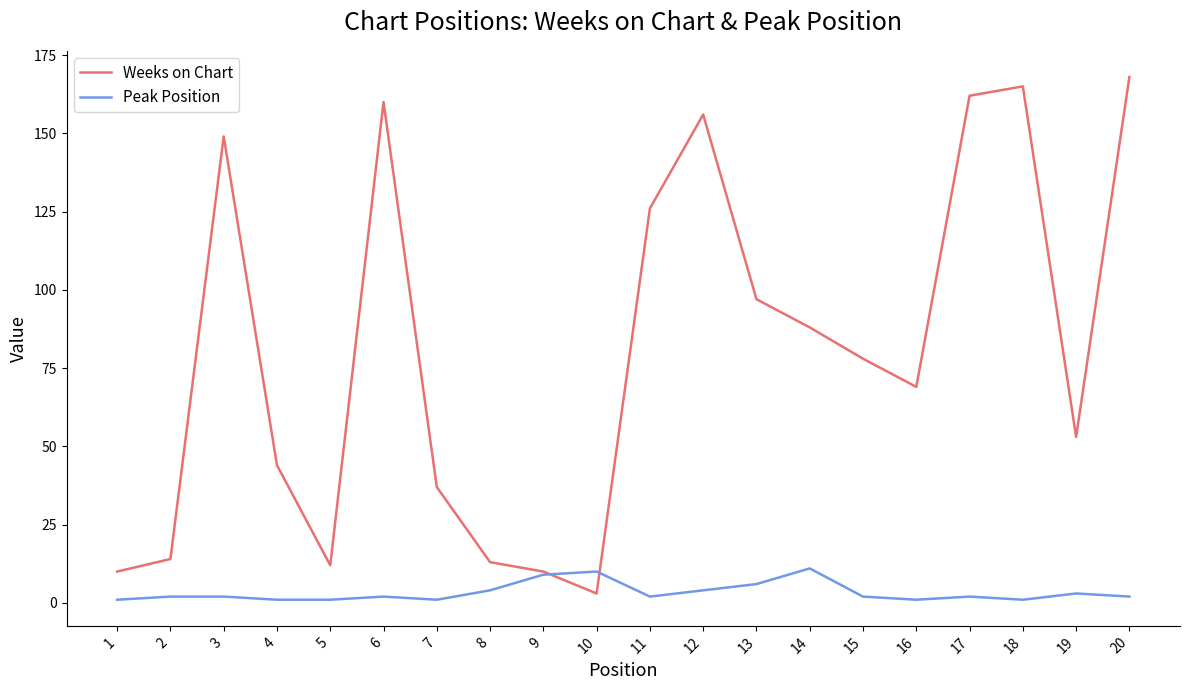

Which series has the largest total across all categories?

Weeks on Chart